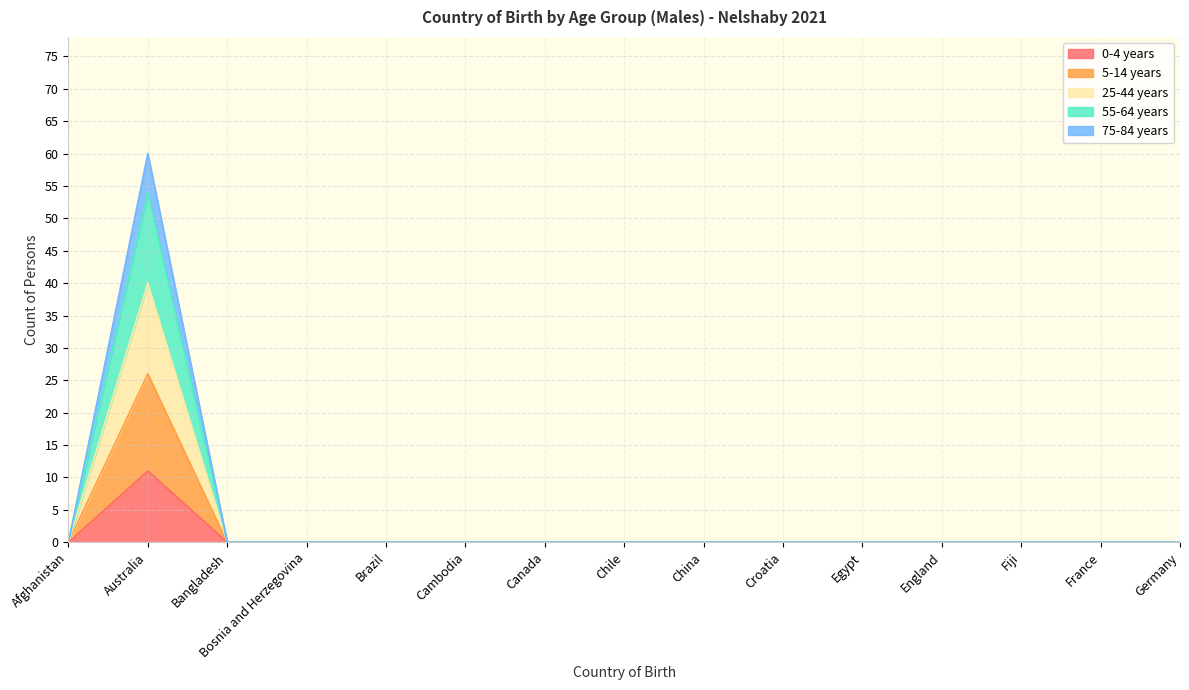

The 25-44 years series shows 0 at Afghanistan. True or false?

True